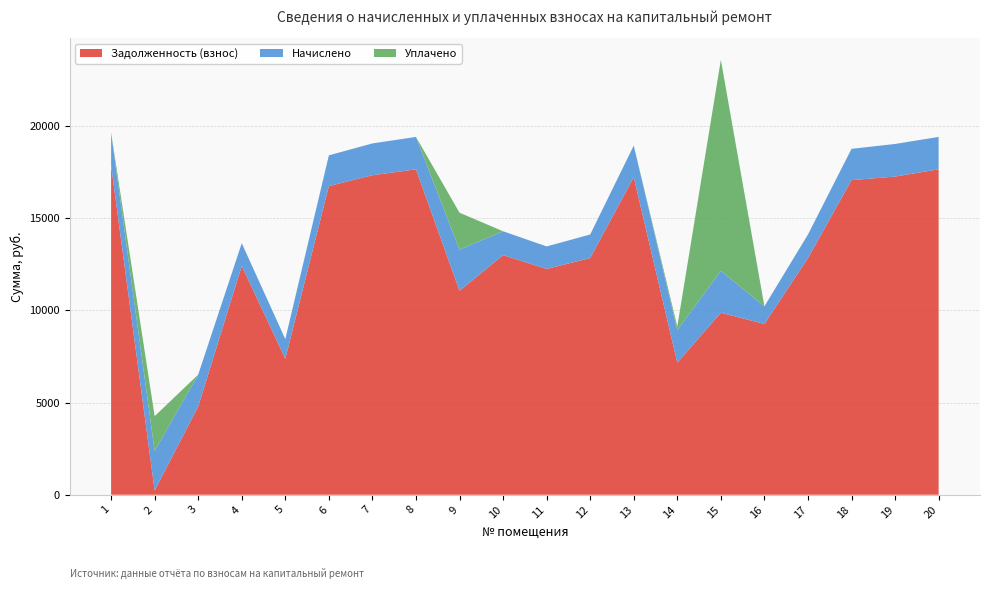

Reading left to right, extract all data points from this chart.

Задолженность (взнос): 1=17863.7	2=228.1	3=4785.8	4=12408.4	5=7376.3	6=16740.5	7=17328.9	8=17649.7	9=11059.3	10=12996.6	11=12248.0	12=12836.2	13=17221.9	14=7161.7	15=9873.1	16=9261.1	17=12836.2	18=17061.5	19=17256.8	20=17649.7
Начислено: 1=1779.6	2=2152.5	3=1731.6	4=1236.1	5=1065.6	6=1667.7	7=1726.3	8=1758.2	9=2237.8	10=1294.7	11=1220.1	12=1278.7	13=1715.6	14=1763.5	15=2269.7	16=959.0	17=1278.7	18=1699.7	19=1768.9	20=1758.2
Уплачено: 1=0.0	2=1880.1	3=0.0	4=0.0	5=0.0	6=0.0	7=0.0	8=0.0	9=2000.0	10=0.0	11=0.0	12=0.0	13=0.0	14=200.0	15=11443.0	16=0.0	17=0.0	18=0.0	19=0.0	20=0.0